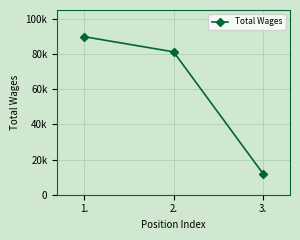

Does the chart have visible grid lines?

Yes